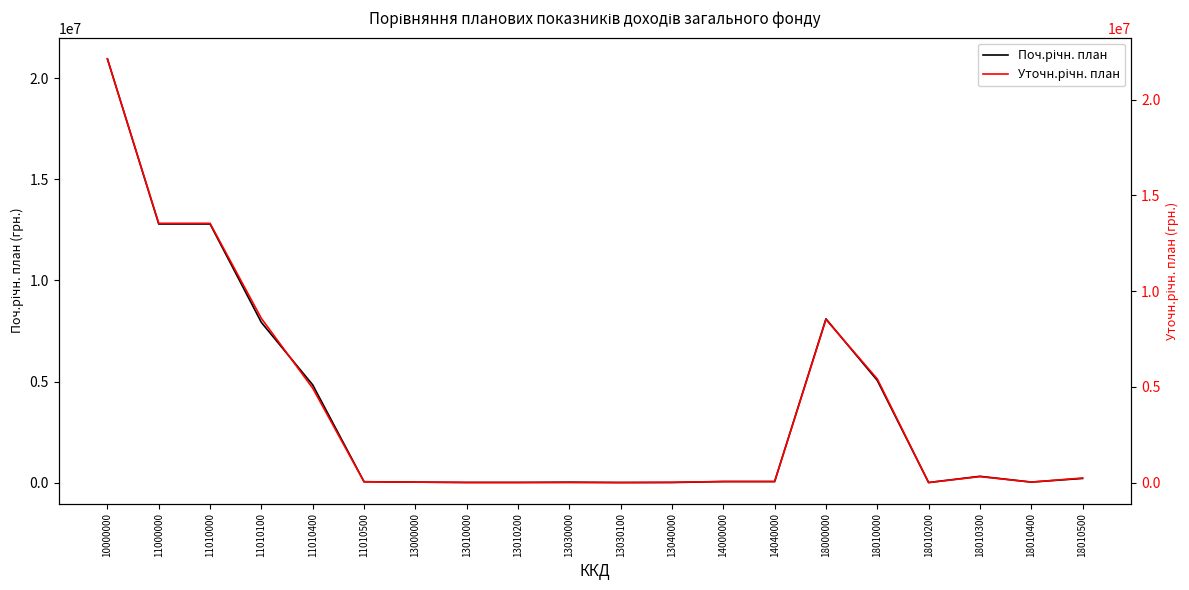

The value of Уточн.річн. план at 18010200 is 0. True or false?

True